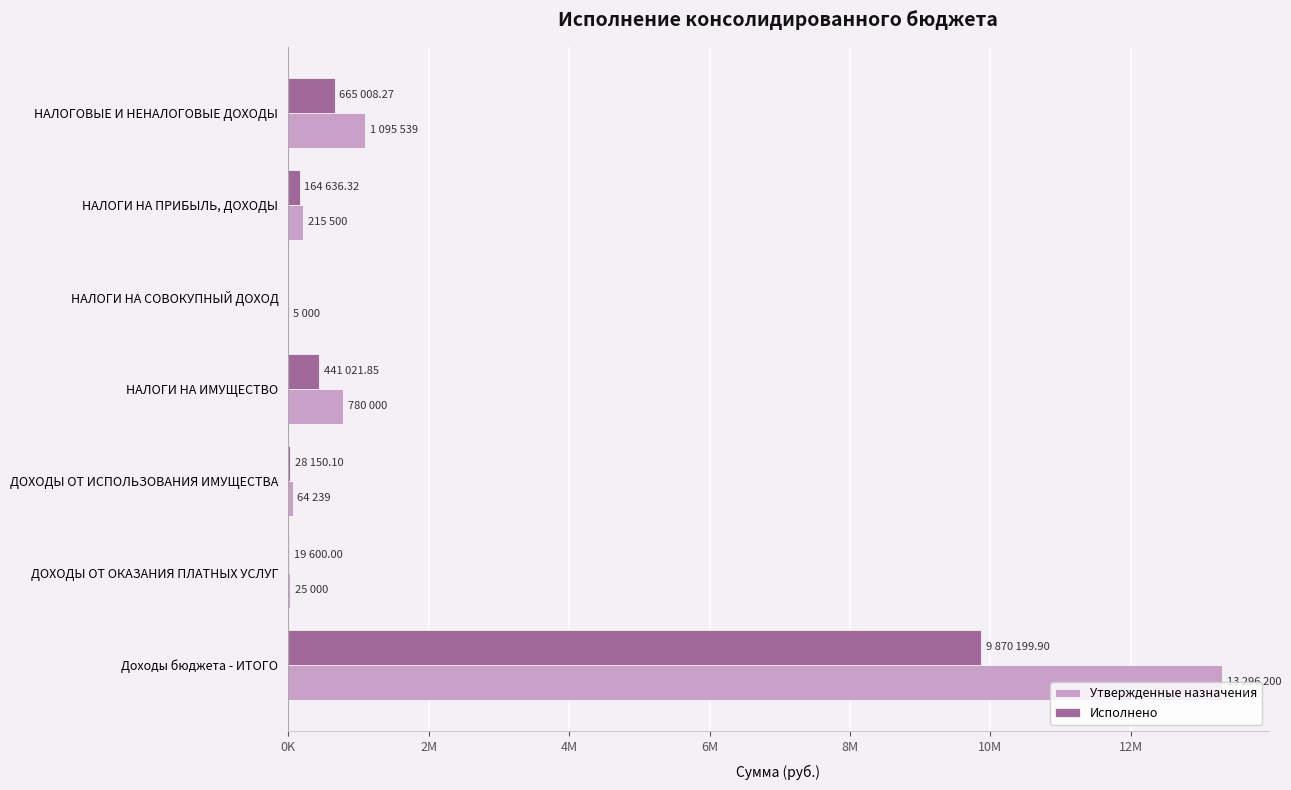

What is the lowest value of the Утвержденные назначения series?

5000.0